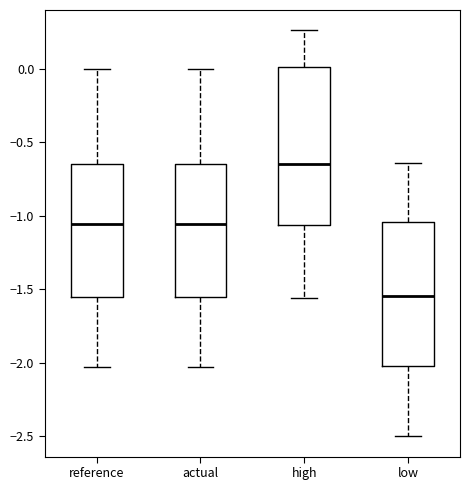

Which box's median line is the lowest?

low